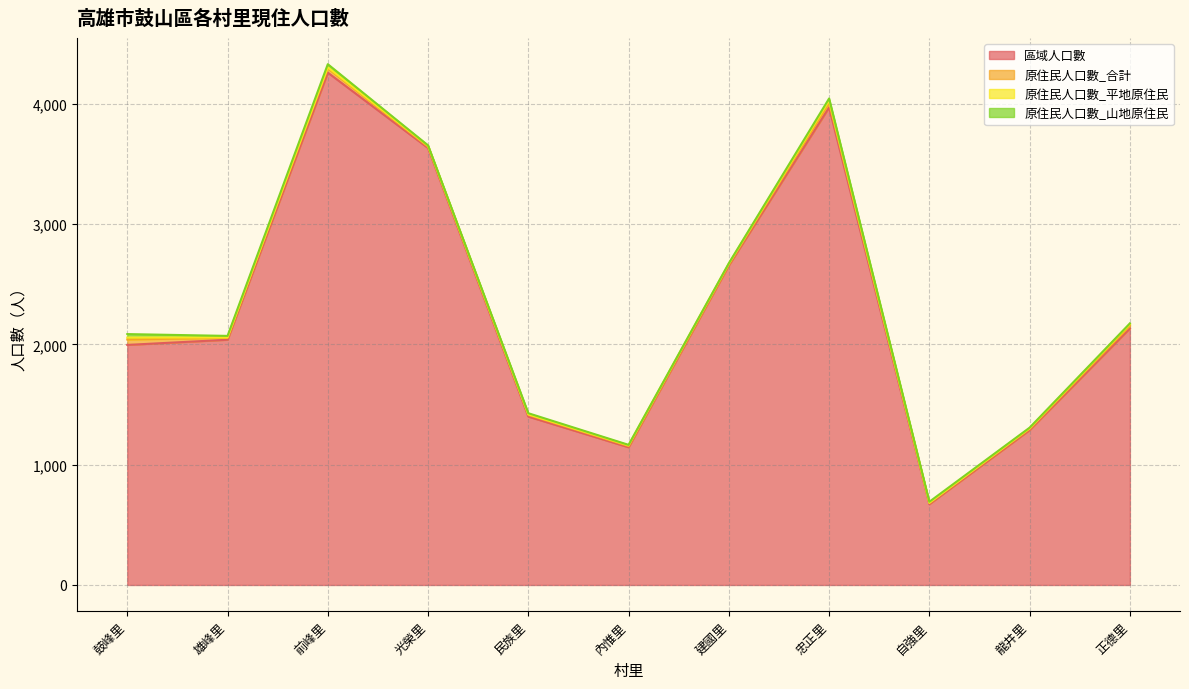

At which label is 原住民人口數_山地原住民 closest to 16?

忠正里